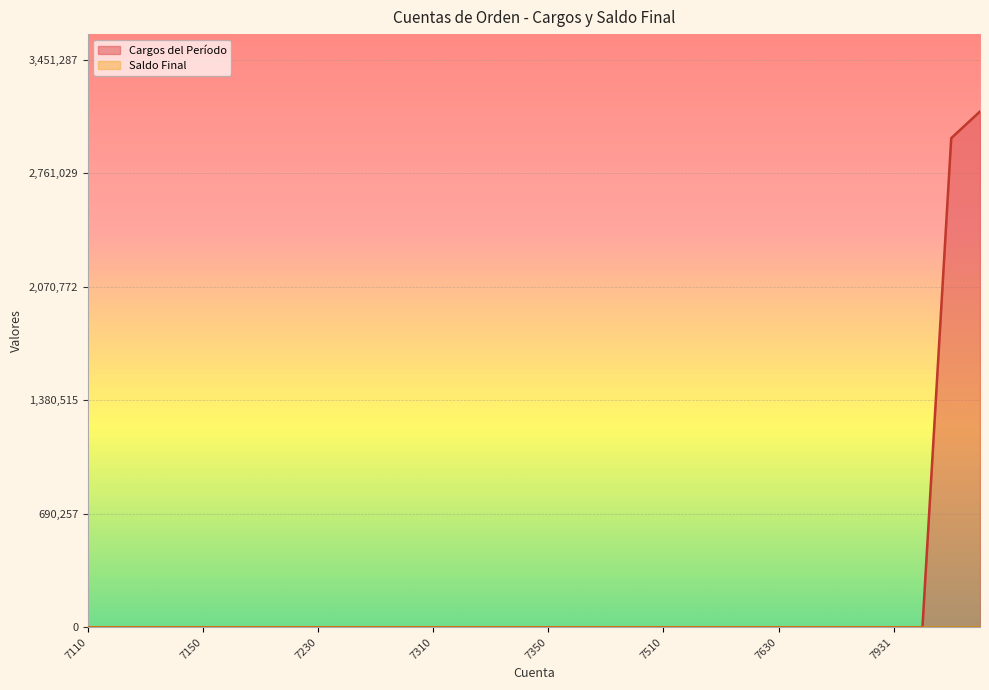

Does the chart display data point markers on the line(s)?

No